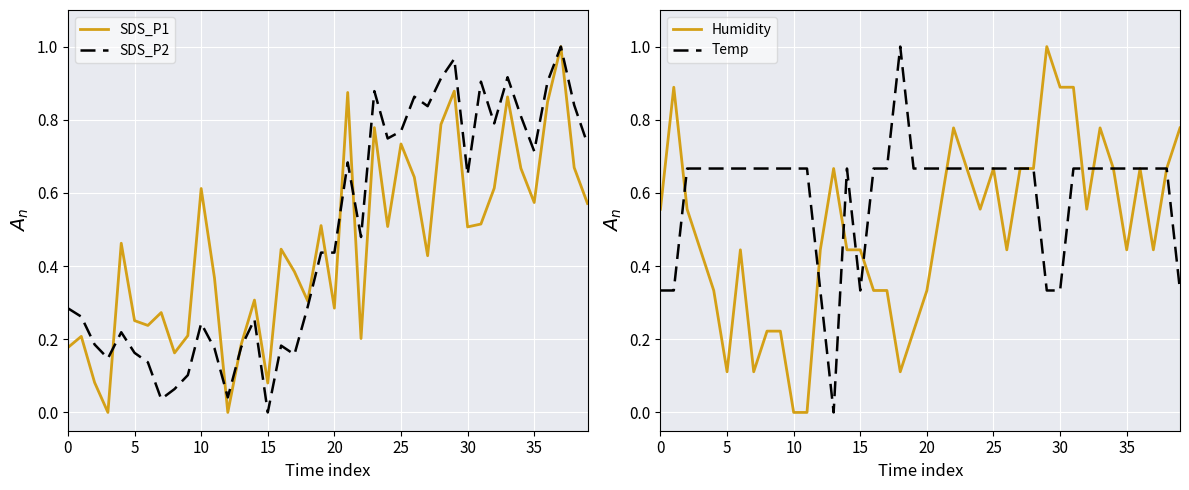

Which category has the lowest value in the SDS_P2 series?

15